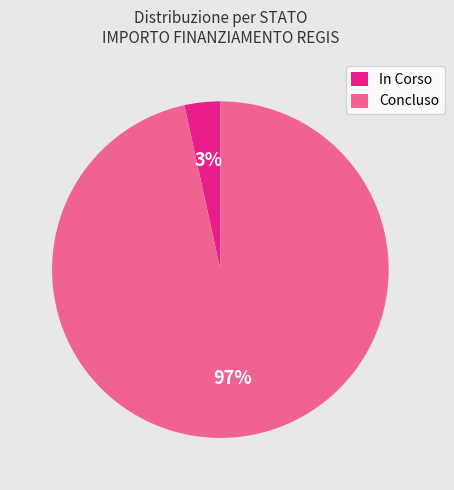

Combined, do In Corso and Concluso account for over 50%?

Yes